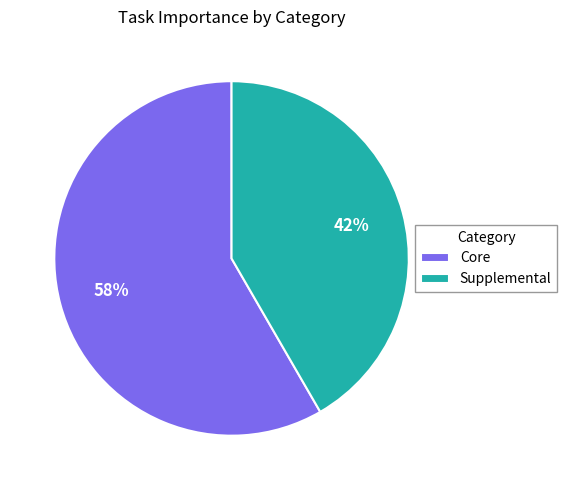

What percentage is the Core slice, to the nearest percent?

58%